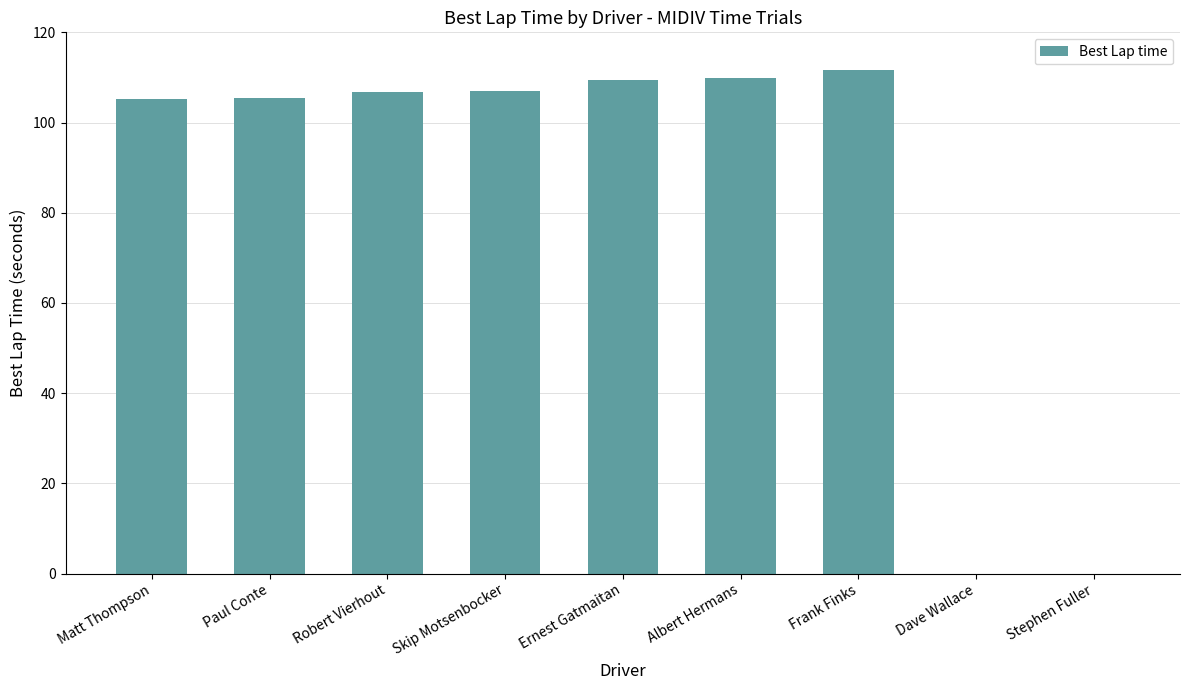

Read the value at Robert Vierhout.

106.8